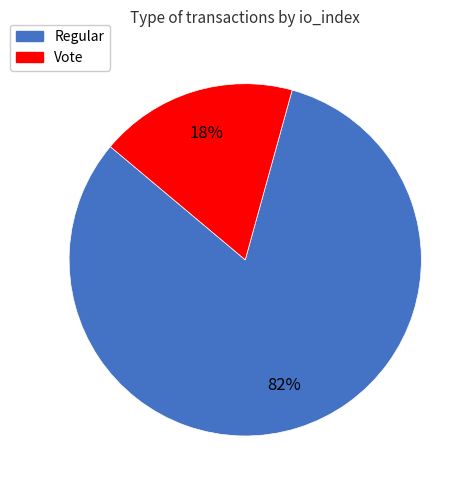

To the nearest percent, what percentage of the pie is Vote?

18%